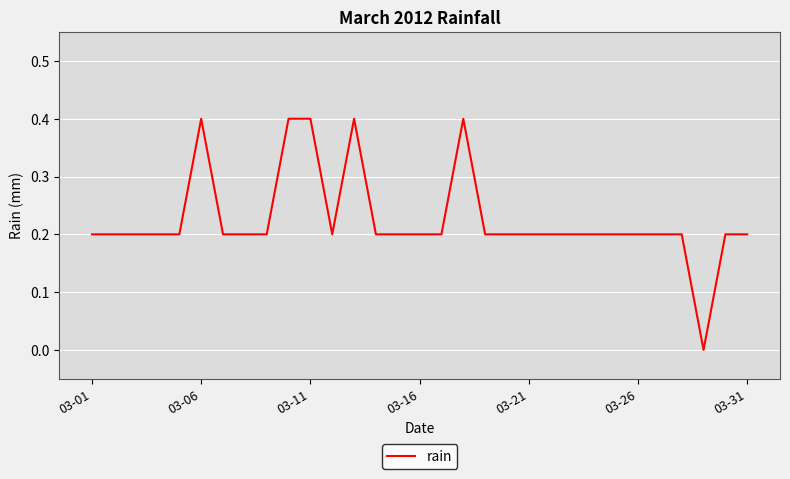

What is the difference between the maximum and minimum values?

0.4